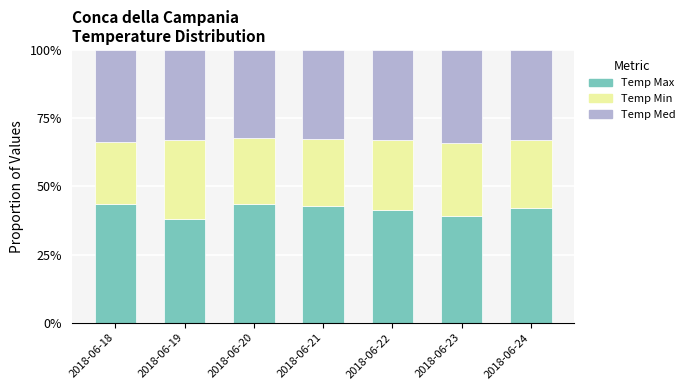

Is it true that Temp Max equals 68.1 at 2018-06-24?

False